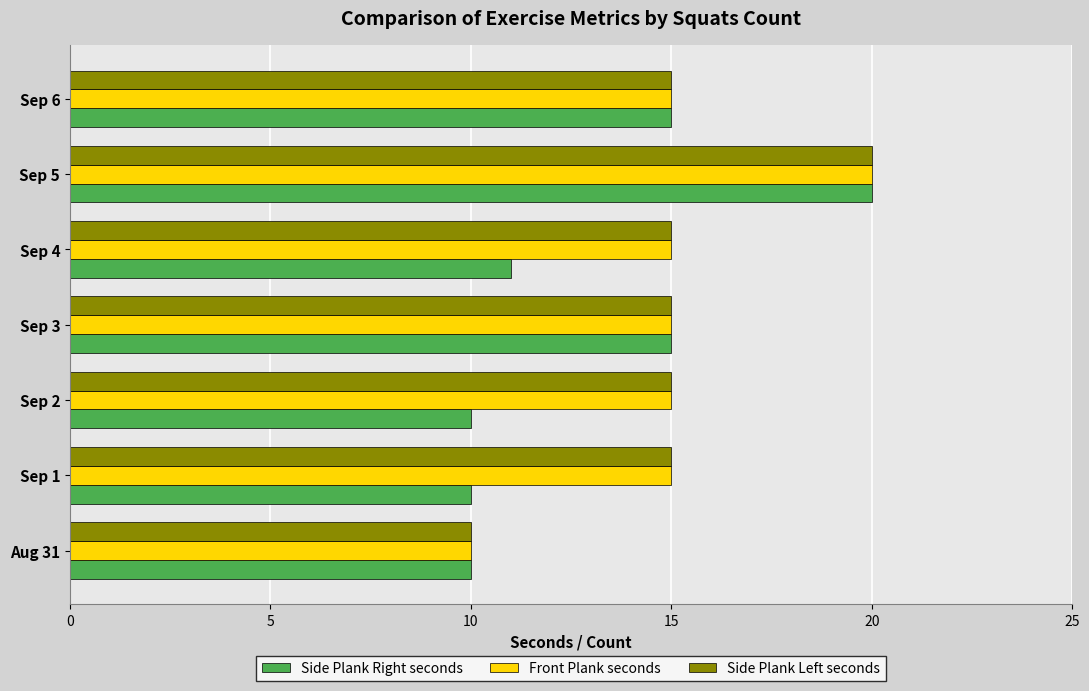

The Side Plank Left seconds series shows 20 at Sep 5. True or false?

True